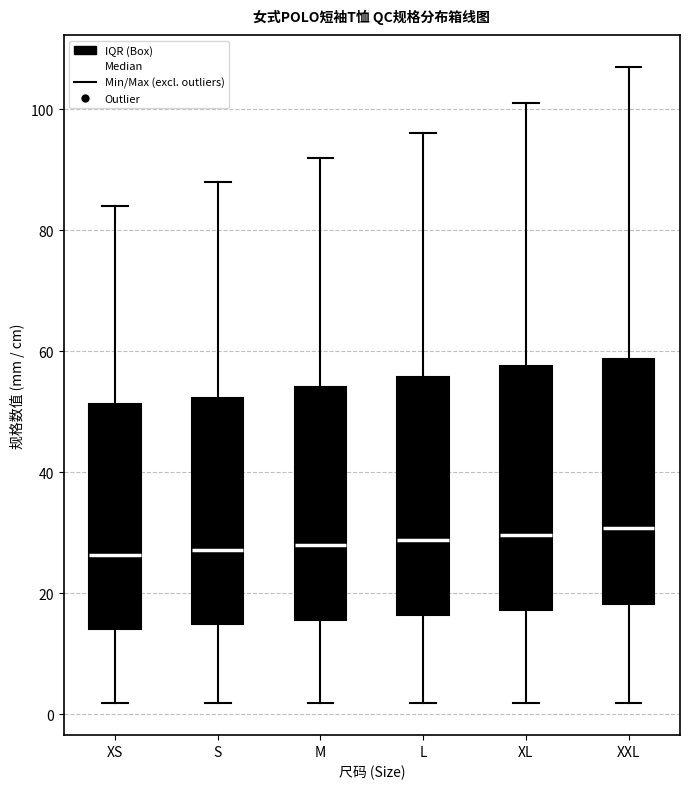

Reading left to right, transcribe this box plot: for each box, give where its median line is, the range the box spans, and where its two whiskers end, as read against the y-axis. The values are not printed on the chart, so give them approximately, as read against the axis.

XS: median 26, box 14 to 52, whiskers 2 to 84
S: median 28, box 14 to 52, whiskers 2 to 88
M: median 28, box 16 to 54, whiskers 2 to 92
L: median 28, box 16 to 56, whiskers 2 to 96
XL: median 30, box 18 to 58, whiskers 2 to 102
XXL: median 30, box 18 to 58, whiskers 2 to 108